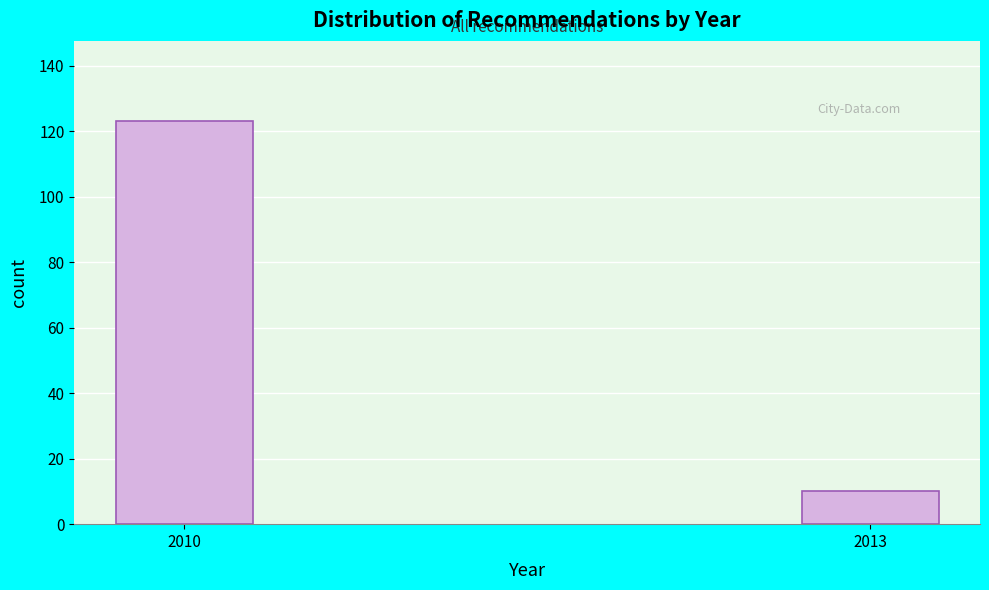

Reading right to left, extract all data points from this chart.

10	123